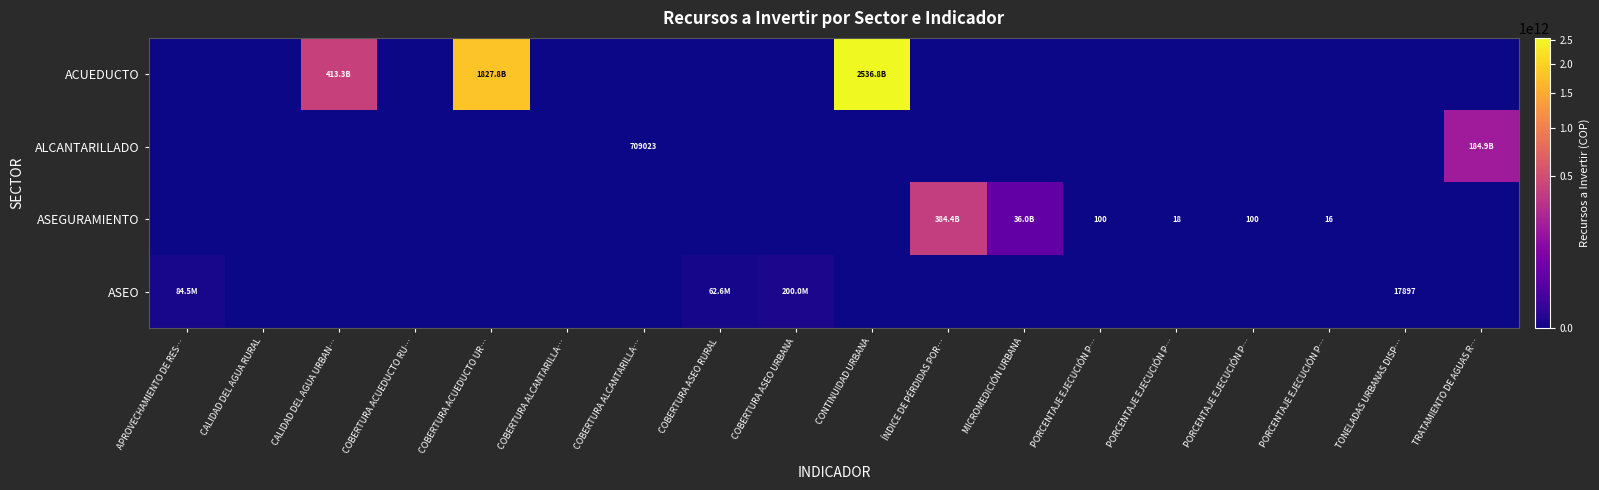

At MICROMEDICIÓN URBANA, list the series in order from smallest to largest.

ACUEDUCTO, ALCANTARILLADO, ASEO, ASEGURAMIENTO